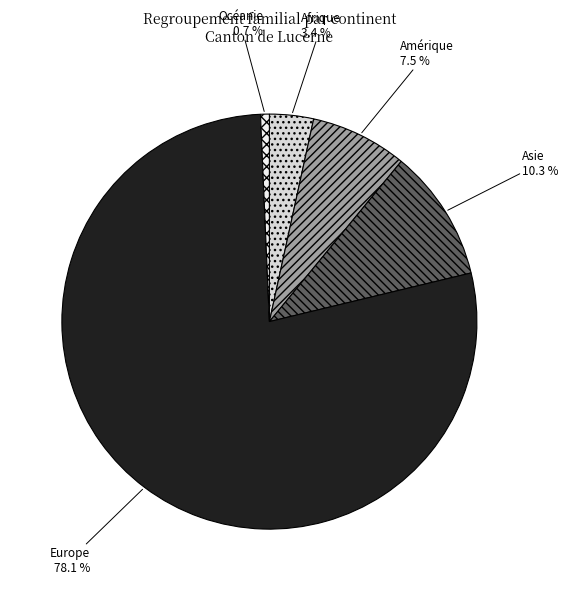

How many segments does this pie chart have?

5